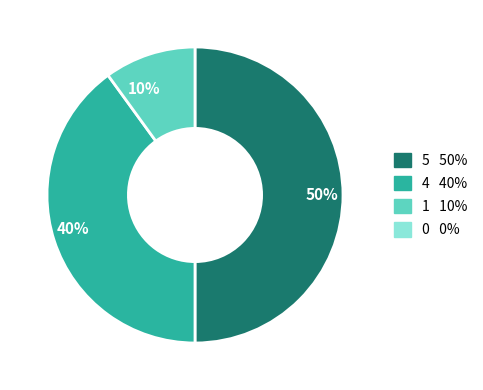

To the nearest percent, what is the average slice percentage?

33%